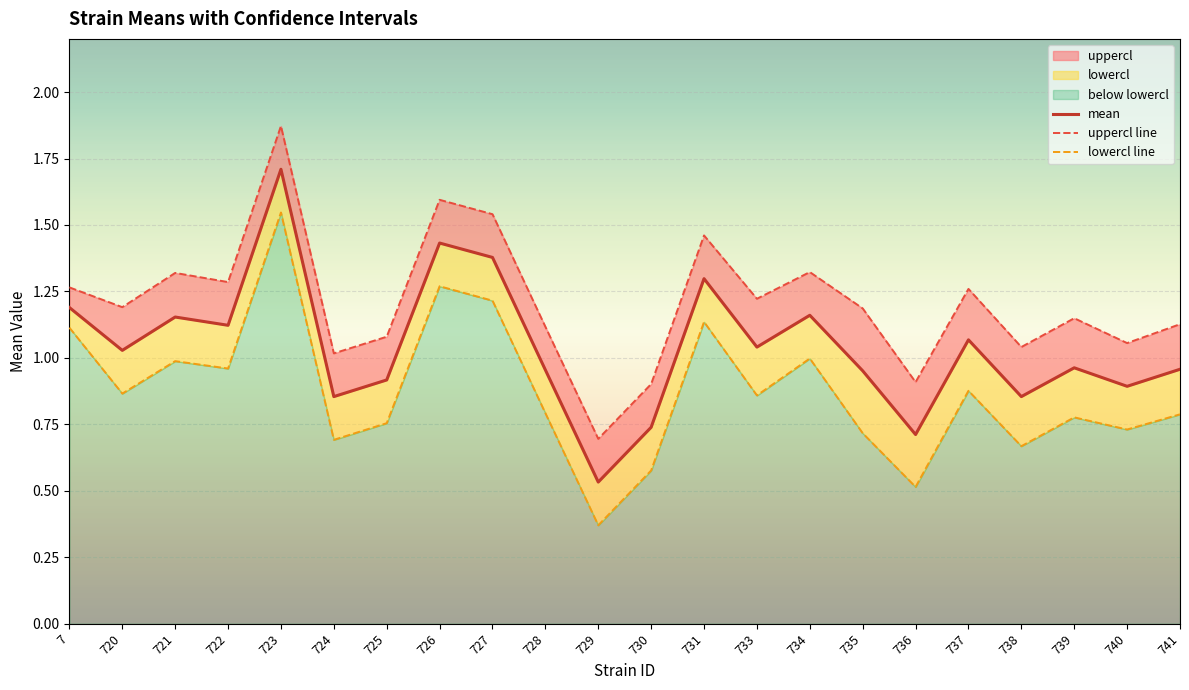

Which series changed the most between 730 and 738?

uppercl